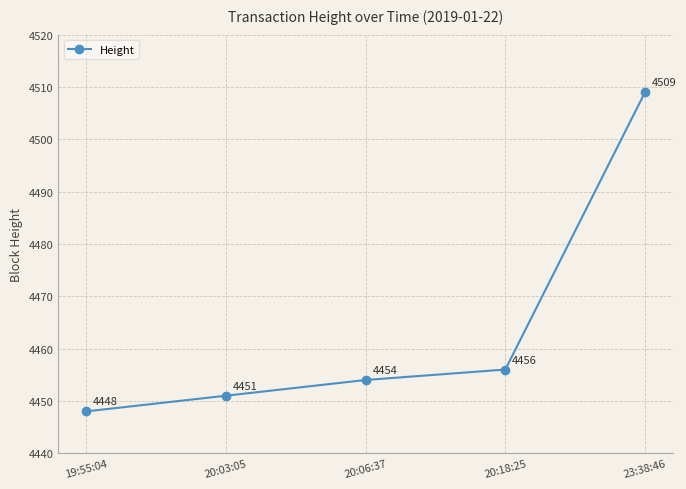

Which category has the highest value across all series?

23:38:46